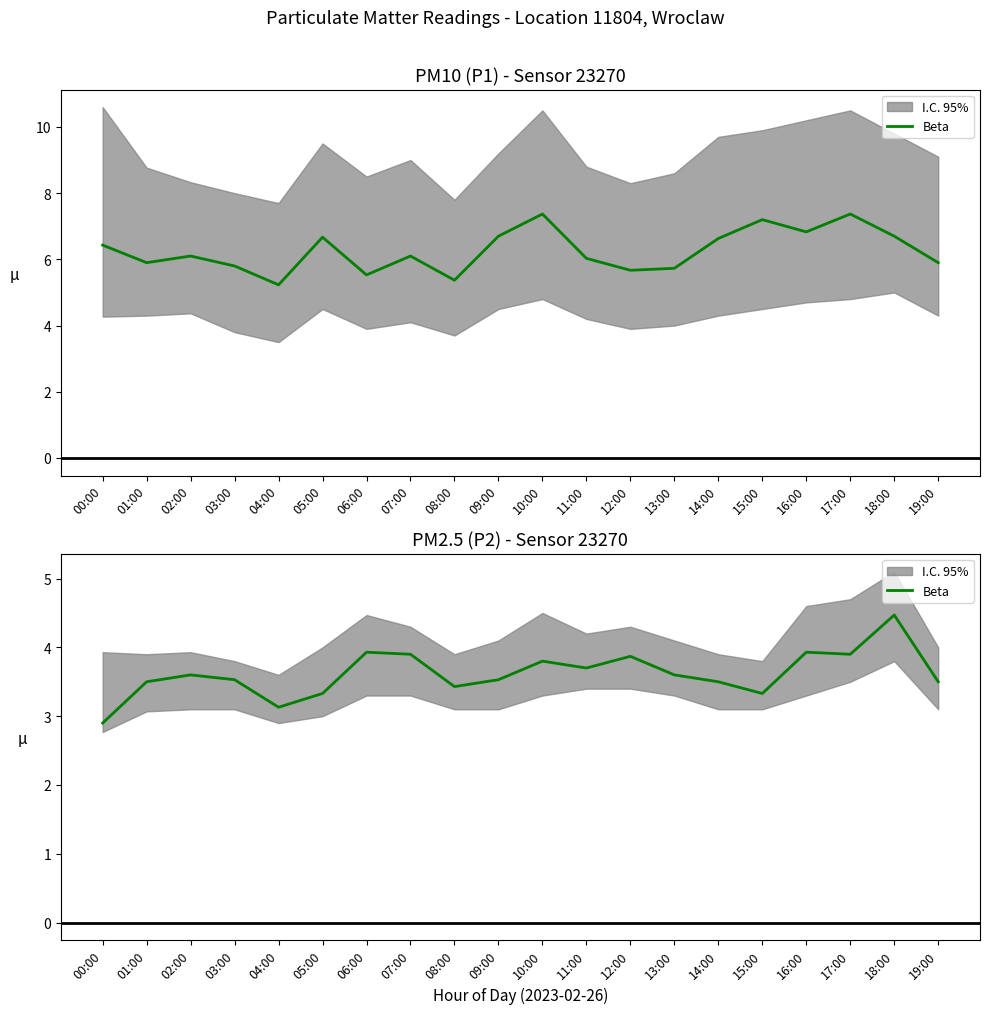

The chart shows a value of 4.5 at 18:00. True or false?

True